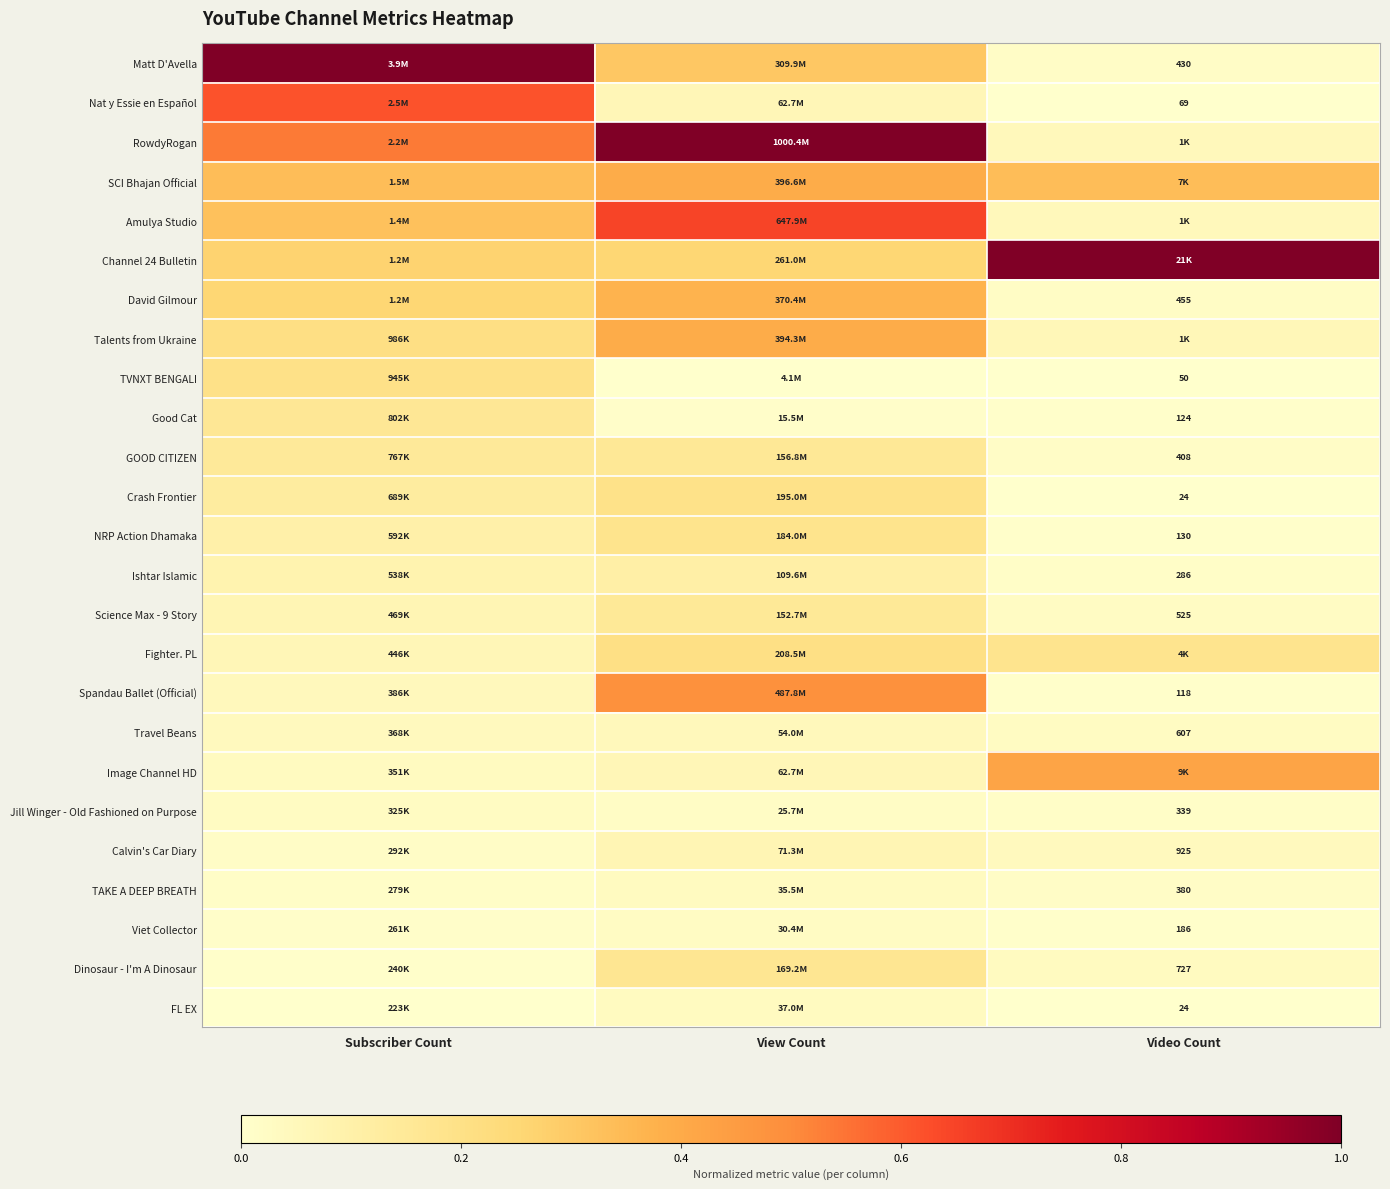

Is the value of TVNXT BENGALI at Video Count greater than the value of Crash Frontier at Video Count?

Yes